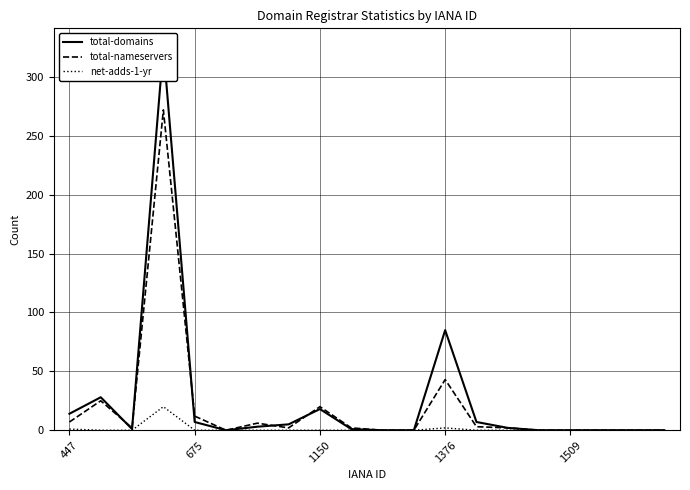

What is the highest value of the total-nameservers series?

272